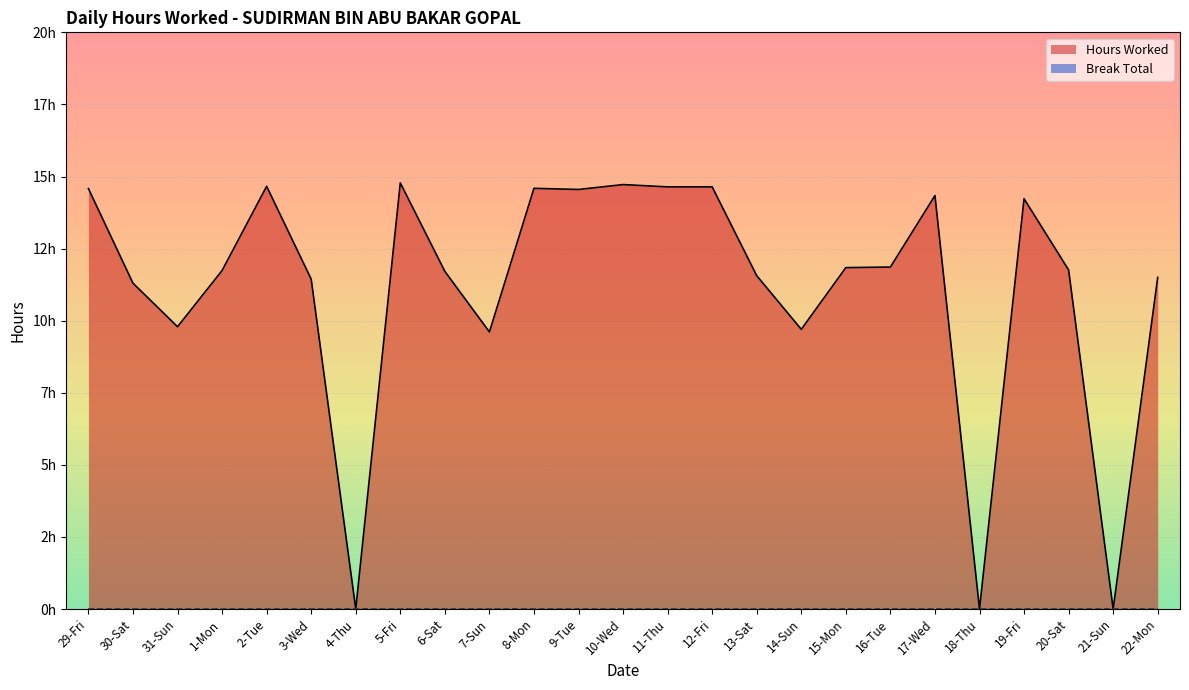

Which has a higher value, 4-Thu or 19-Fri?

19-Fri